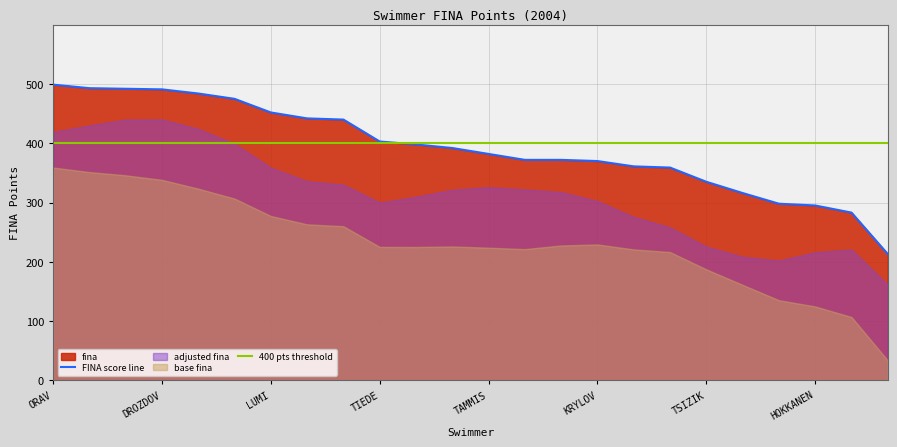

True or false: FINA score line has a value of 295 at HOKKANEN.

True